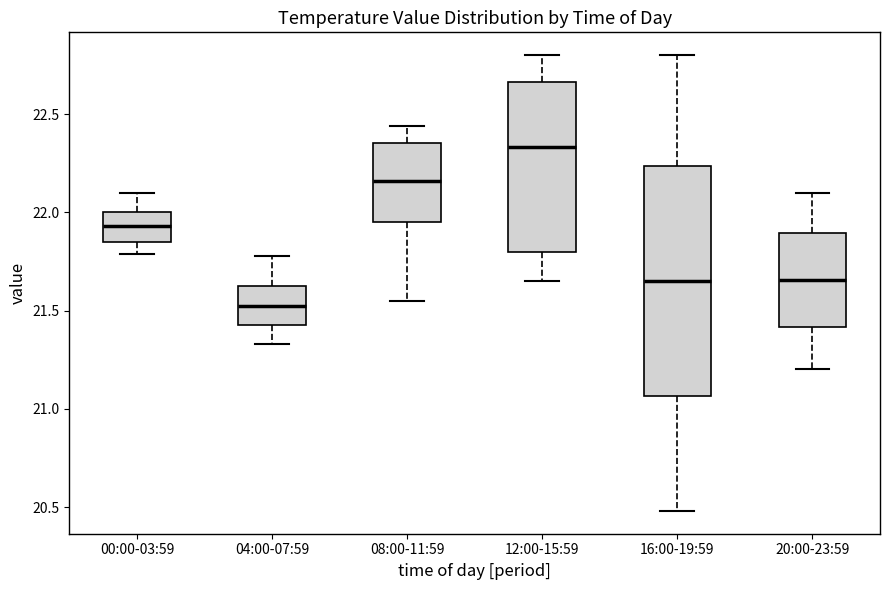

Where does the median line of the box for 04:00-07:59 sit on the y-axis? The values are not printed on the chart, so give them approximately, as read against the axis.

21.55